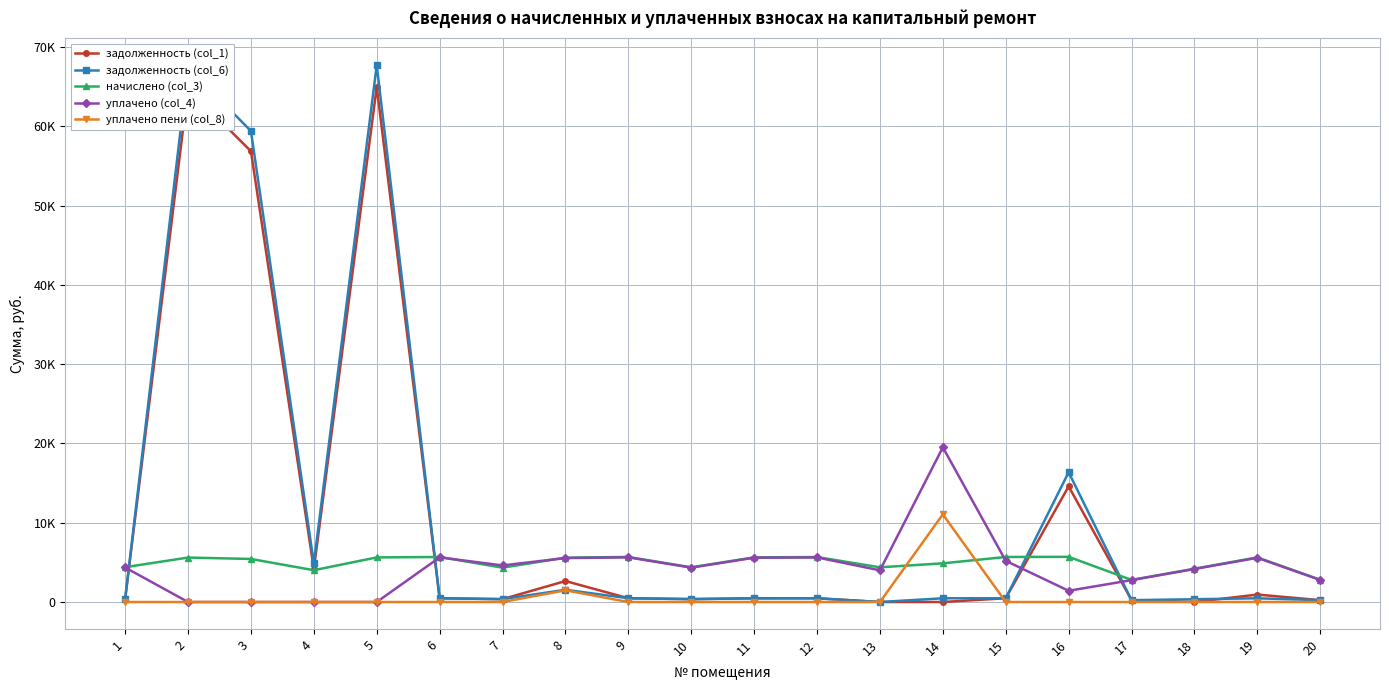

In задолженность (col_1), how many points are higher than both neighbors (excluding endpoints)?

6